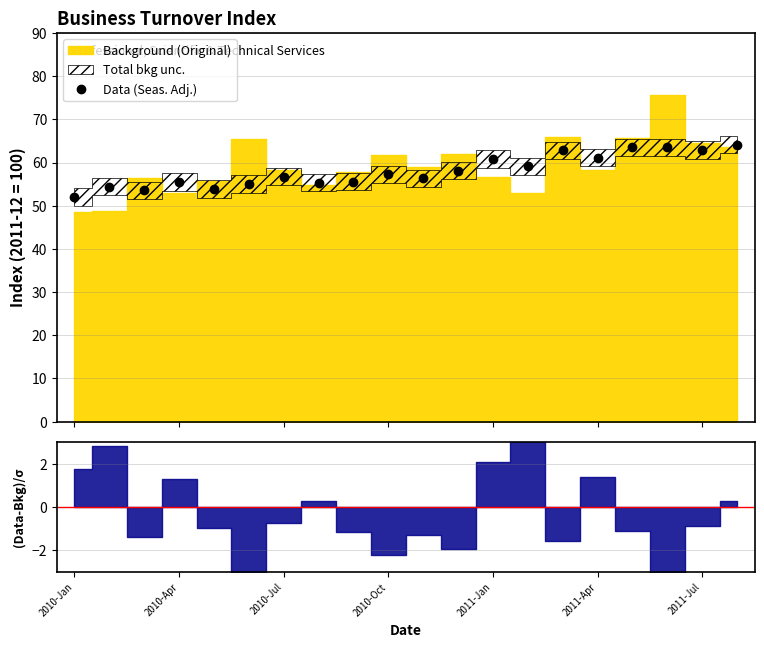

What is the maximum value for Data (Seas. Adj.)?

64.1